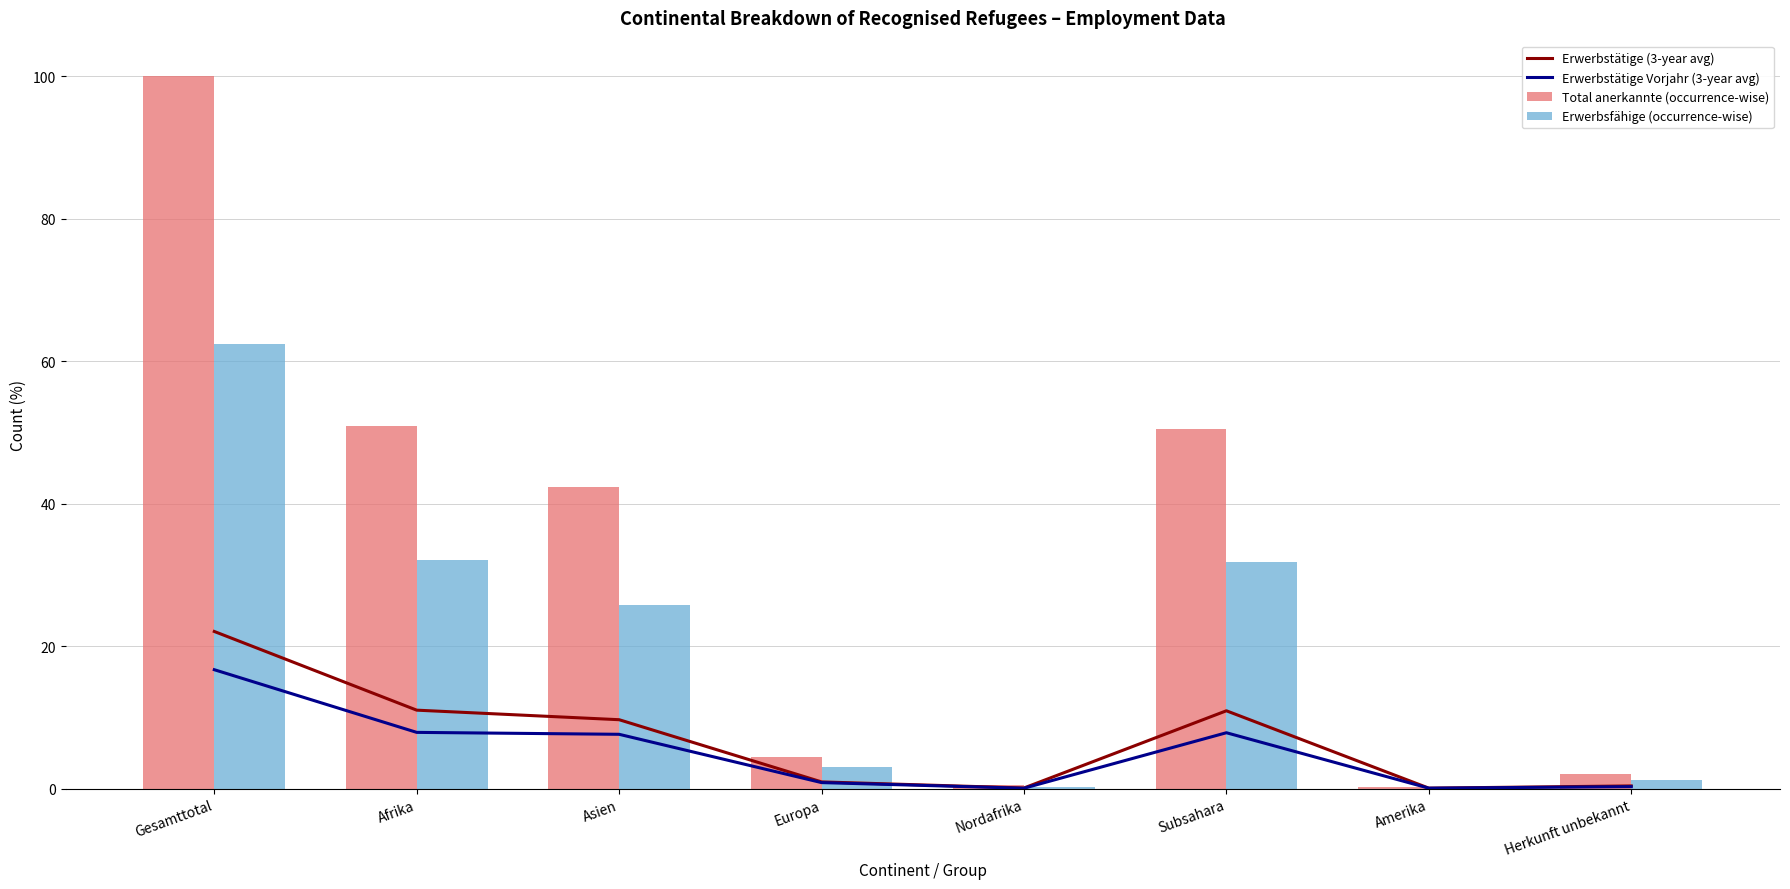

Reading left to right, what are all the values shown in this chart?

Erwerbstätige (3-year avg): 22.1	11.0	9.7	0.9	0.1	10.9	0.1	0.4
Erwerbstätige Vorjahr (3-year avg): 16.7	7.9	7.6	0.8	0.1	7.8	0.1	0.3
Total anerkannte (occurrence-wise): 100.0	51.0	42.3	4.5	0.5	50.5	0.2	2.0
Erwerbsfähige (occurrence-wise): 62.4	32.1	25.8	3.1	0.3	31.8	0.2	1.2